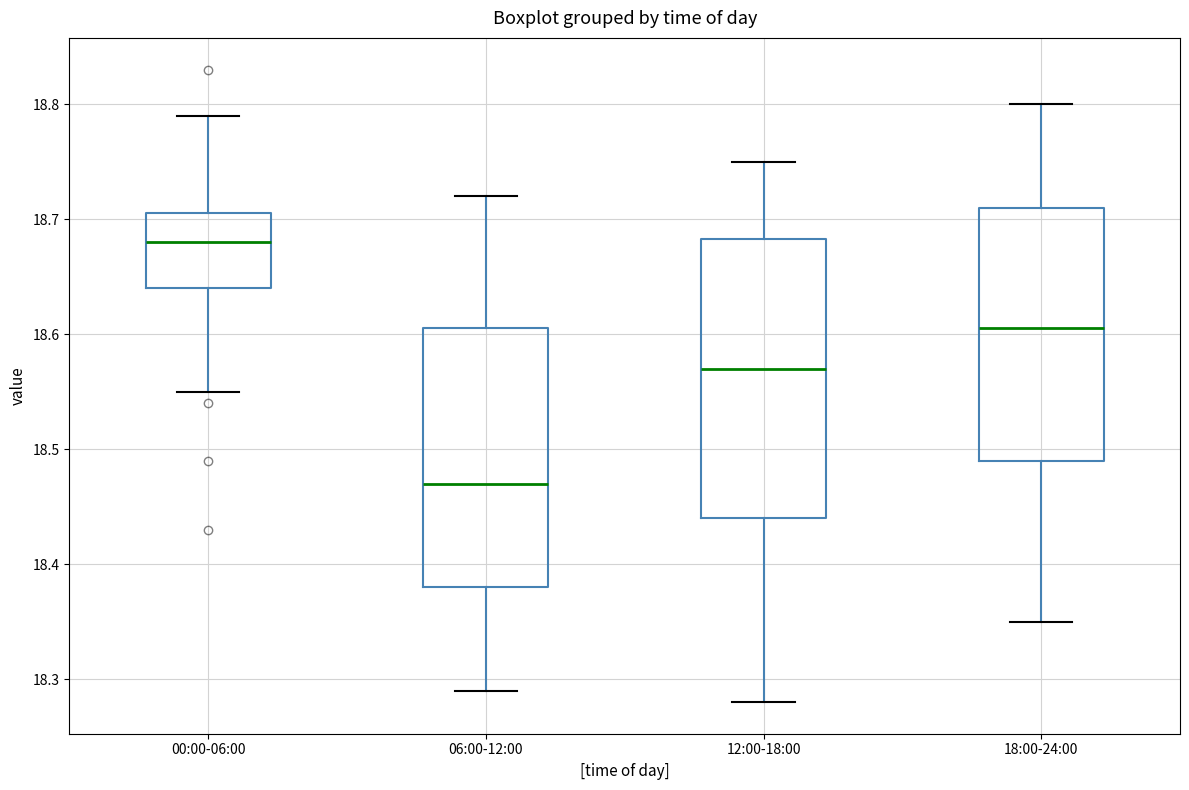

Reading left to right, transcribe this box plot: for each box, give where its median line is, the range the box spans, and where its two whiskers end, as read against the y-axis. The values are not printed on the chart, so give them approximately, as read against the axis.

00:00-06:00: median 18.68, box 18.64 to 18.71, whiskers 18.55 to 18.79
06:00-12:00: median 18.47, box 18.38 to 18.61, whiskers 18.29 to 18.72
12:00-18:00: median 18.57, box 18.44 to 18.68, whiskers 18.28 to 18.75
18:00-24:00: median 18.61, box 18.49 to 18.71, whiskers 18.35 to 18.80